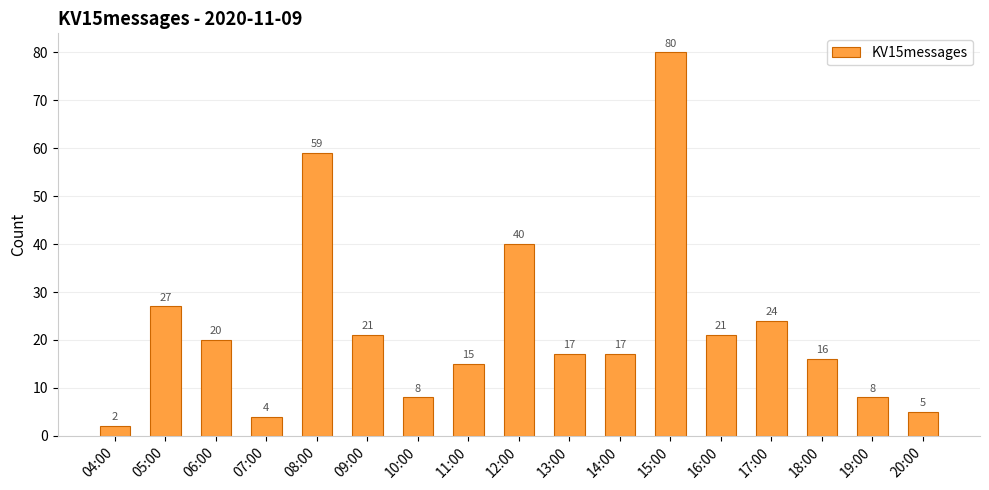

Does the chart contain stacked bars?

No